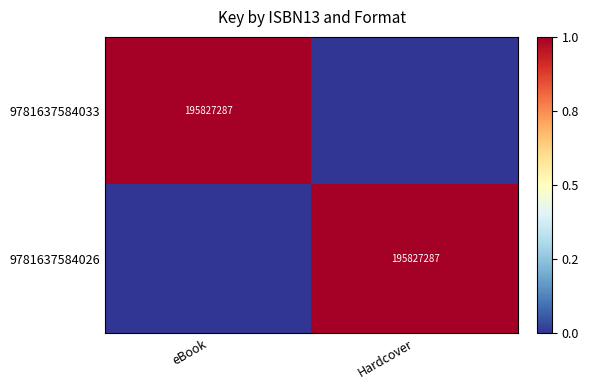

How many distinct data groups are displayed?

2